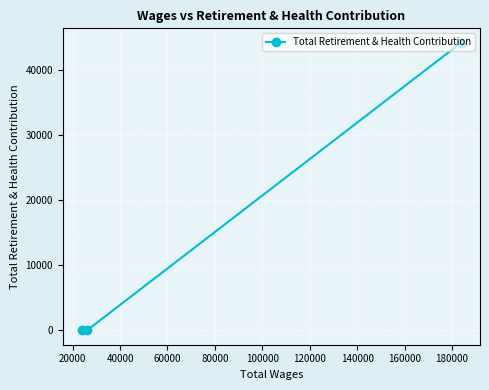

How many lines are shown in the chart?

1